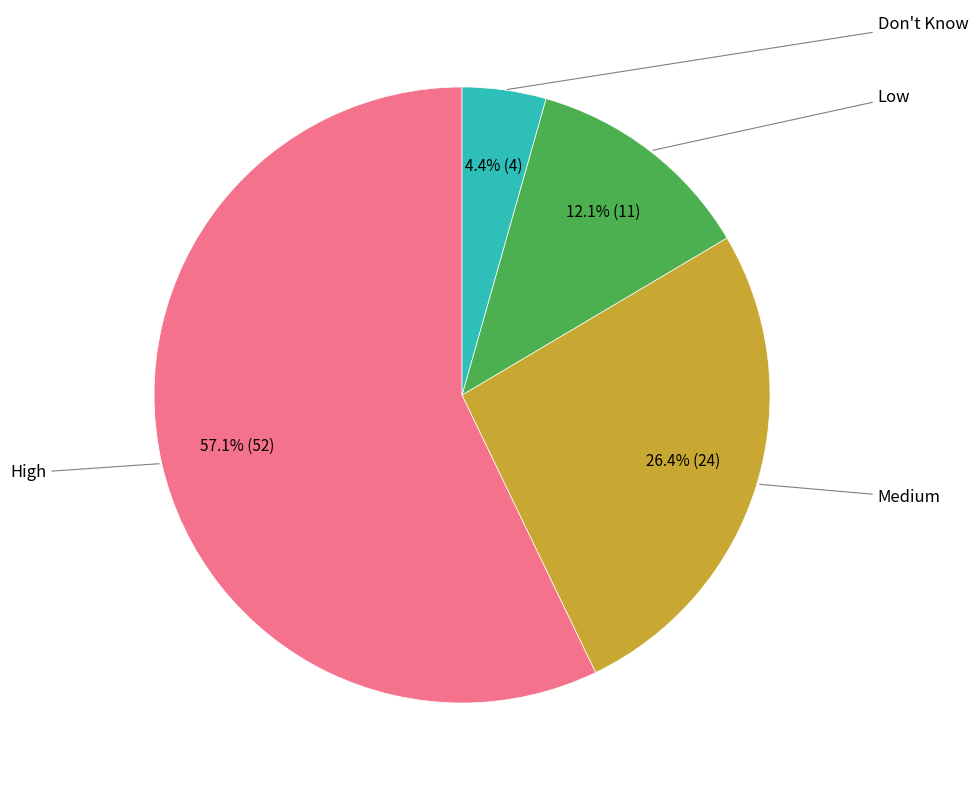

Does any single category account for the majority?

Yes